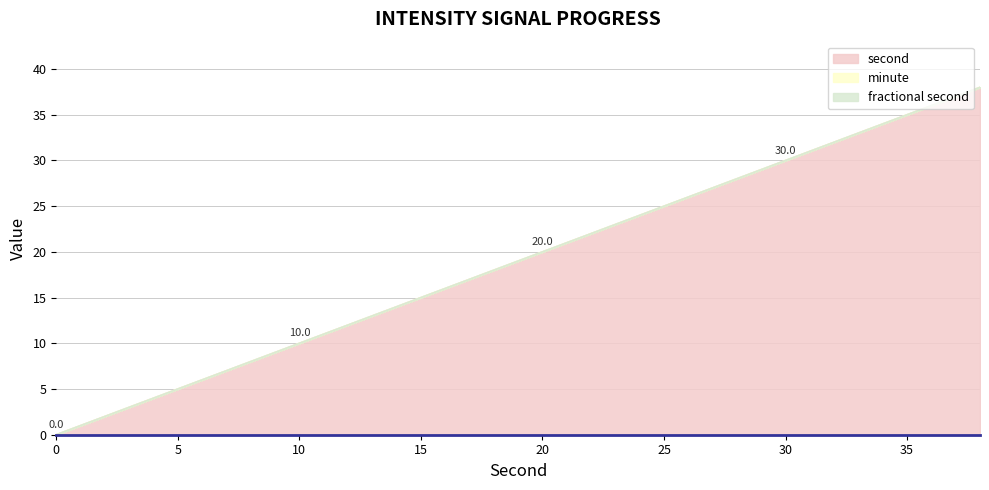

What is the spread (max minus min) of values at 10?

10